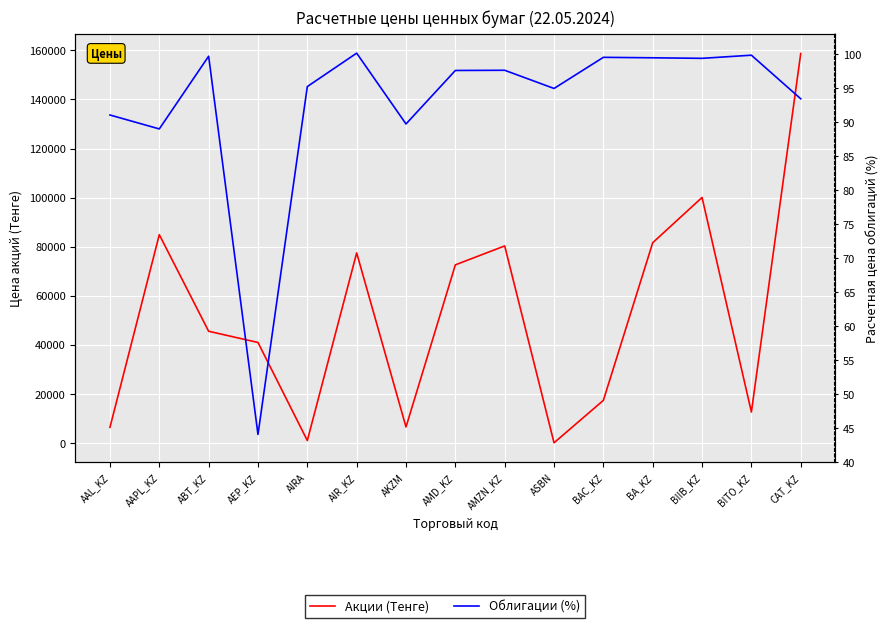

Which series has the largest range (max minus min)?

Акции (Тенге)